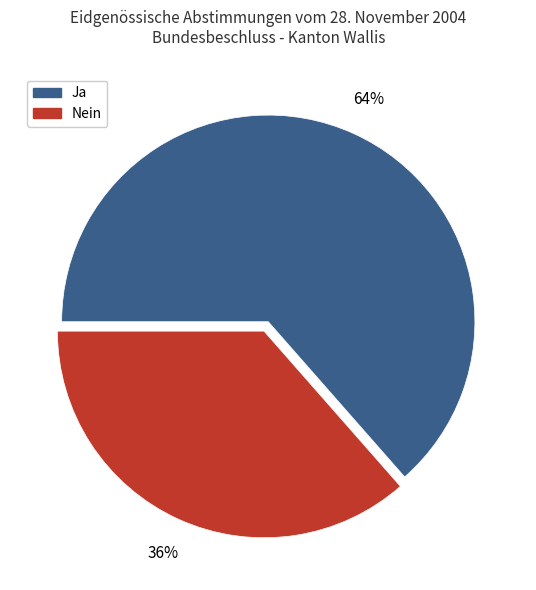

What is the smallest slice in the pie chart?

Nein